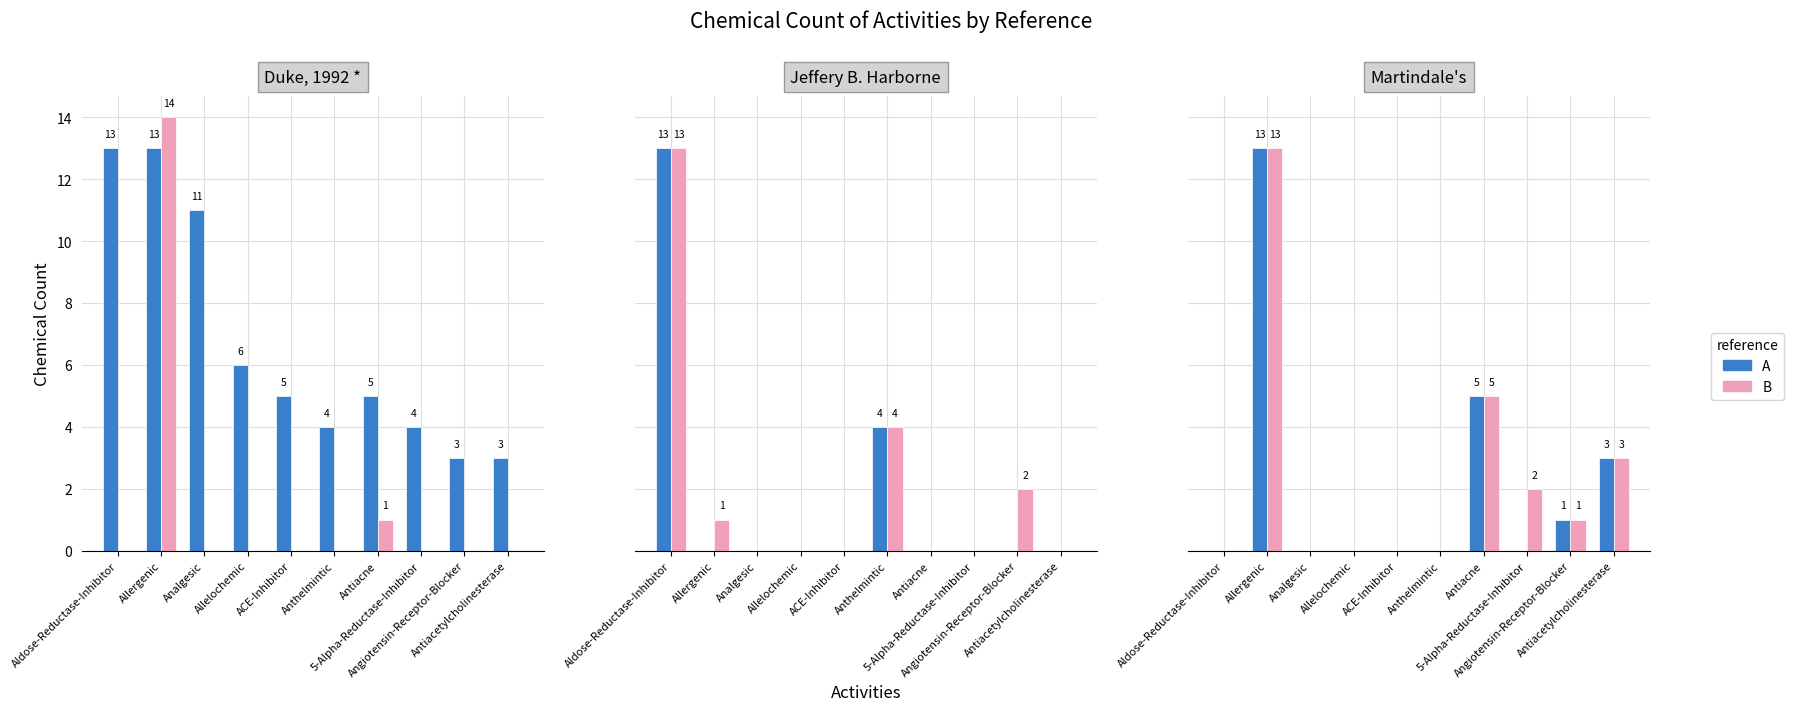

What is the label of the 6th bar from the left?

Anthelmintic